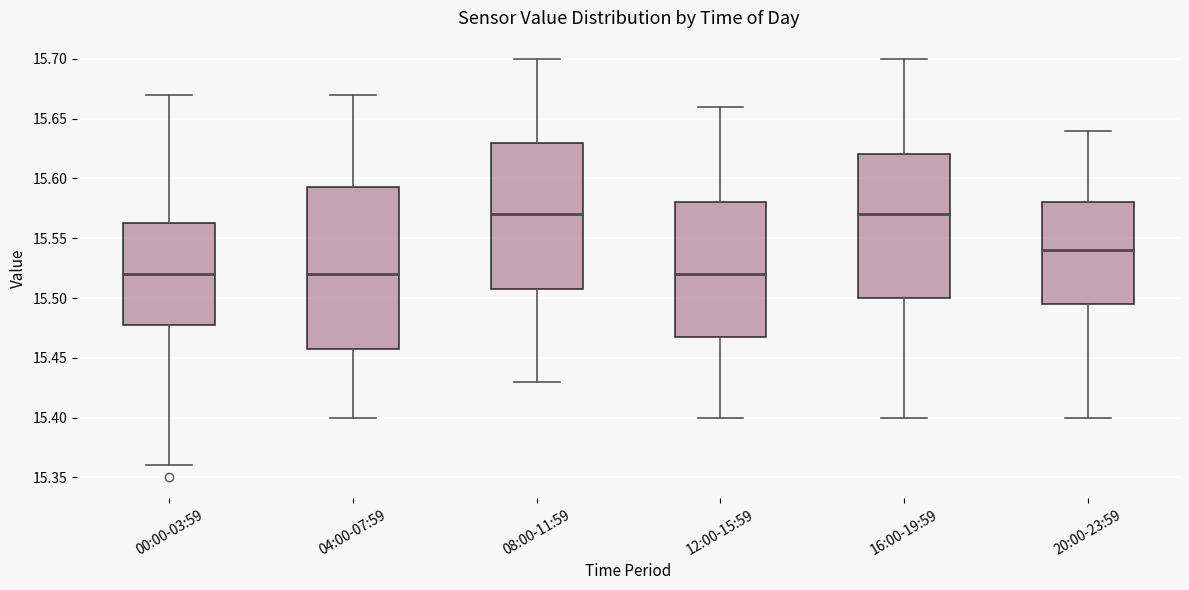

Reading left to right, transcribe this box plot: for each box, give where its median line is, the range the box spans, and where its two whiskers end, as read against the y-axis. The values are not printed on the chart, so give them approximately, as read against the axis.

00:00-03:59: median 15.520, box 15.480 to 15.565, whiskers 15.360 to 15.670
04:00-07:59: median 15.520, box 15.460 to 15.595, whiskers 15.400 to 15.670
08:00-11:59: median 15.570, box 15.510 to 15.630, whiskers 15.430 to 15.700
12:00-15:59: median 15.520, box 15.470 to 15.580, whiskers 15.400 to 15.660
16:00-19:59: median 15.570, box 15.500 to 15.620, whiskers 15.400 to 15.700
20:00-23:59: median 15.540, box 15.495 to 15.580, whiskers 15.400 to 15.640